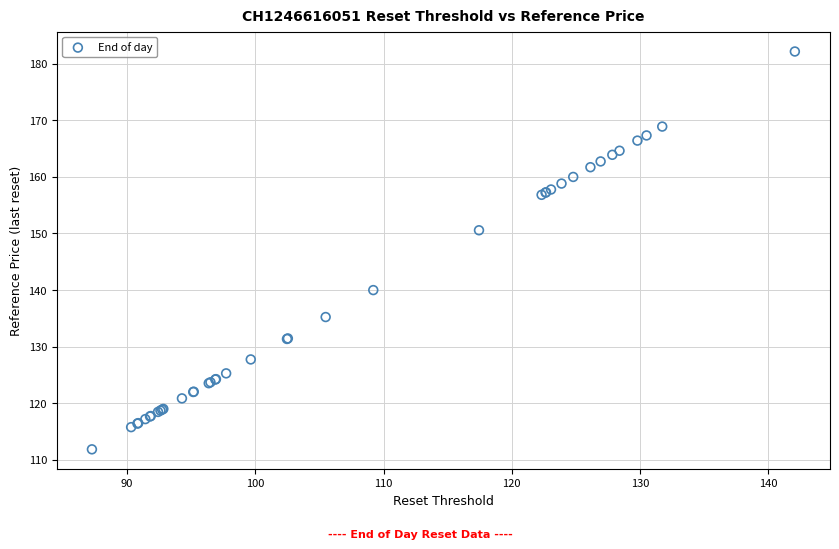

What Y value in the scatter plot is closest to 147?

150.6